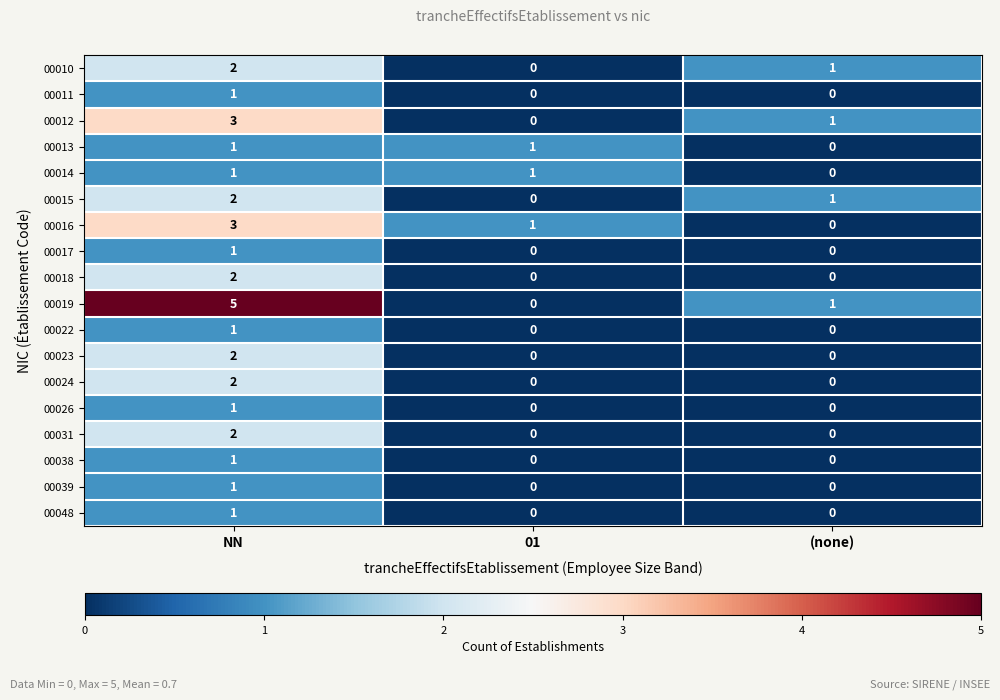

Which series changed the most between NN and (none)?

00019